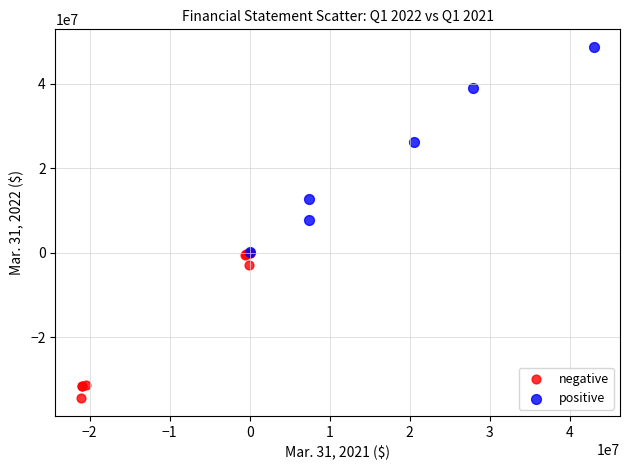

Which series has the widest spread of Y values?

positive